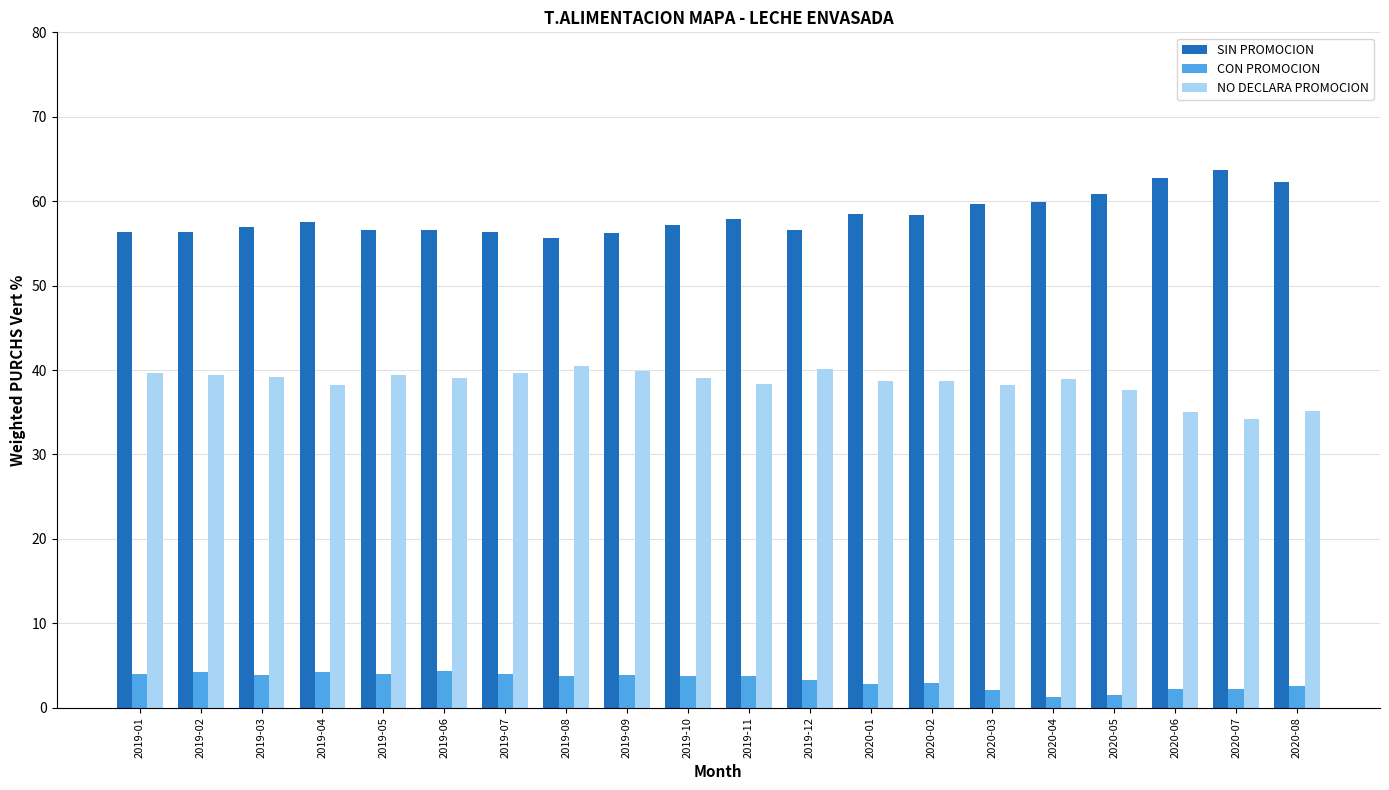

How many categories are shown in the chart?

20